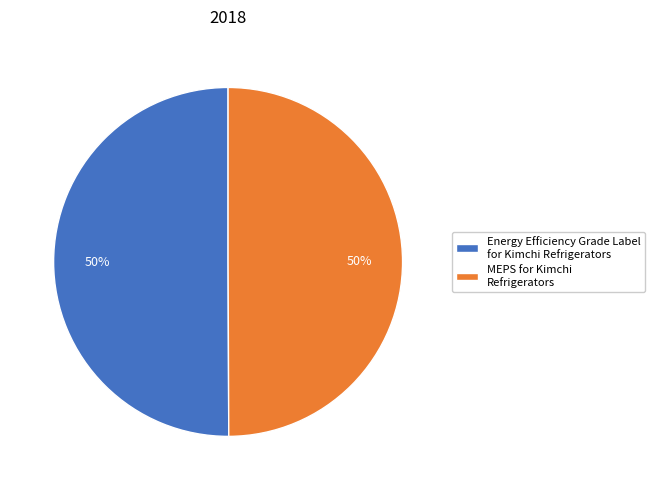

Is it true that Energy Efficiency Grade Label for Kimchi Refrigerators is 50% of the pie?

True